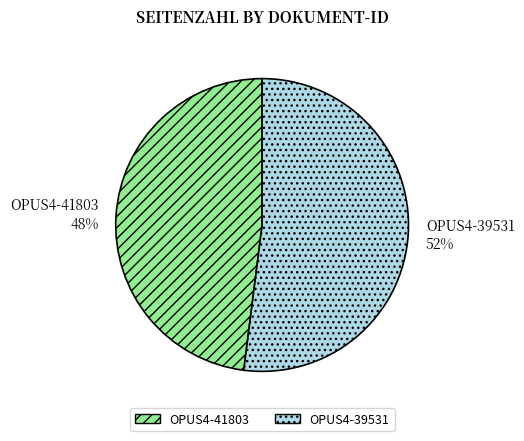

Between OPUS4-39531 and OPUS4-41803, which is larger?

OPUS4-39531